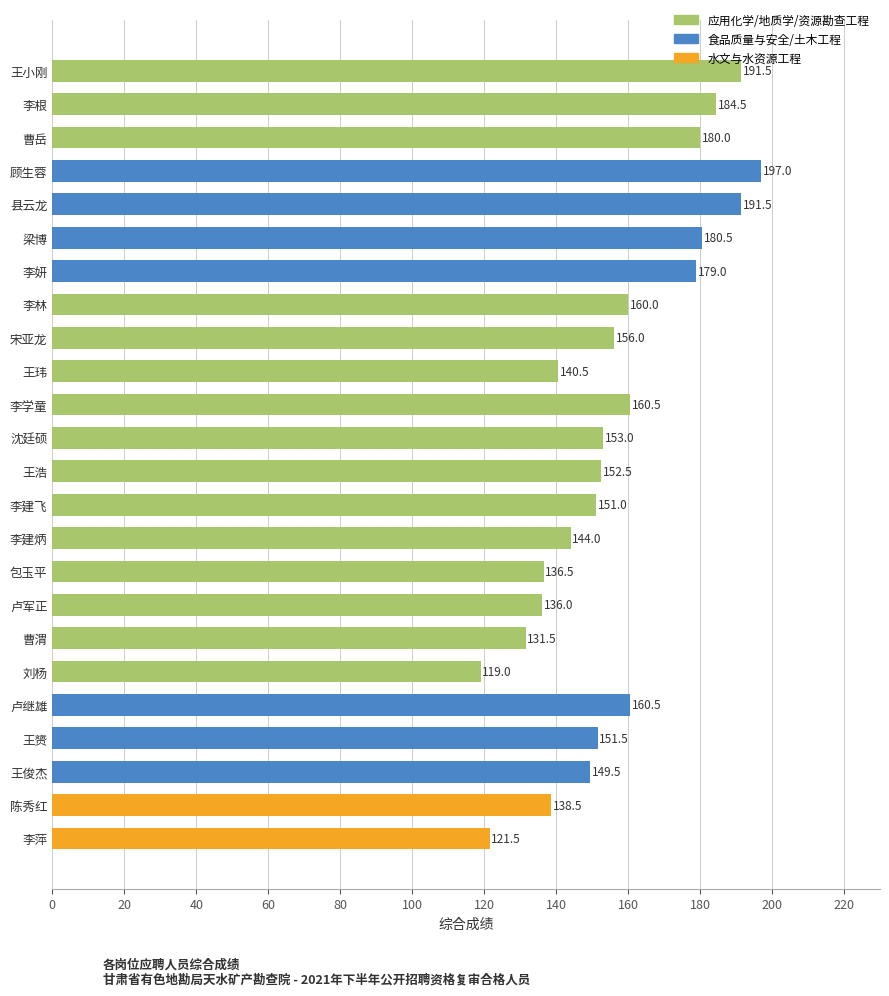

Which has a higher value, 顾生蓉 or 卢继雄?

顾生蓉